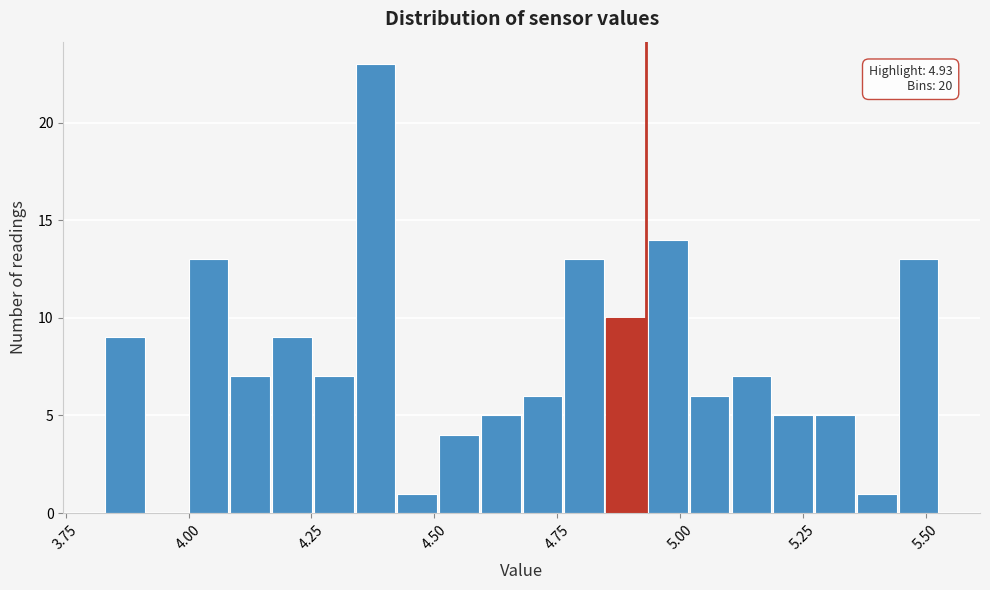

Around what value on the x-axis is the tallest bar? Give the approximate position of its centre, as read against the axis.

4.40